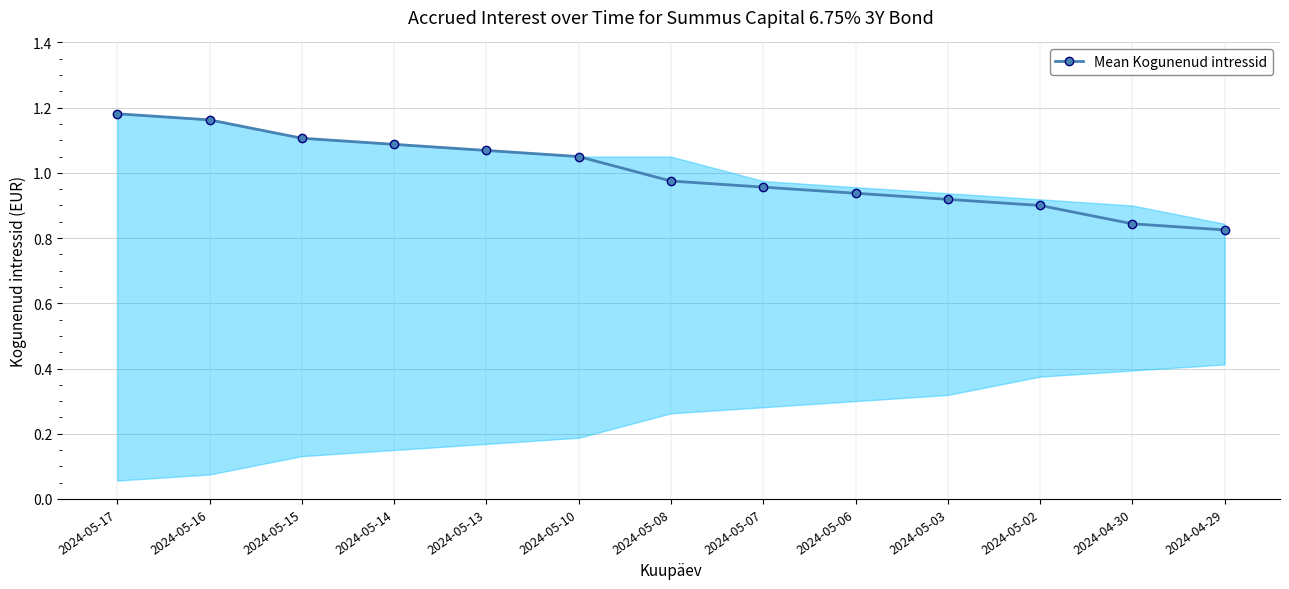

Which has a higher value, 2024-05-06 or 2024-05-10?

2024-05-10